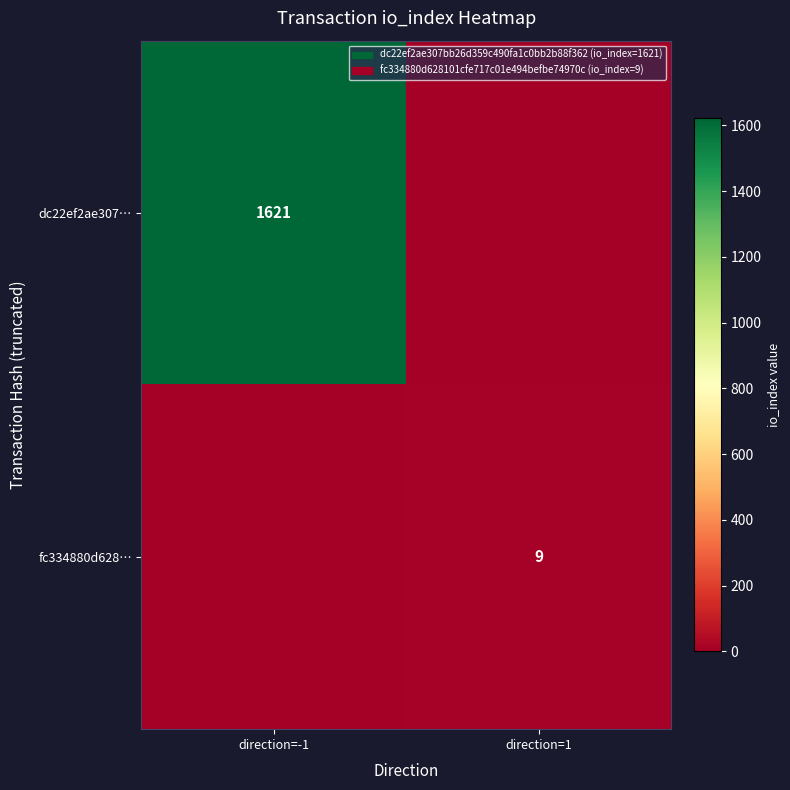

Is it true that fc334880d628… equals 4 at direction=1?

False